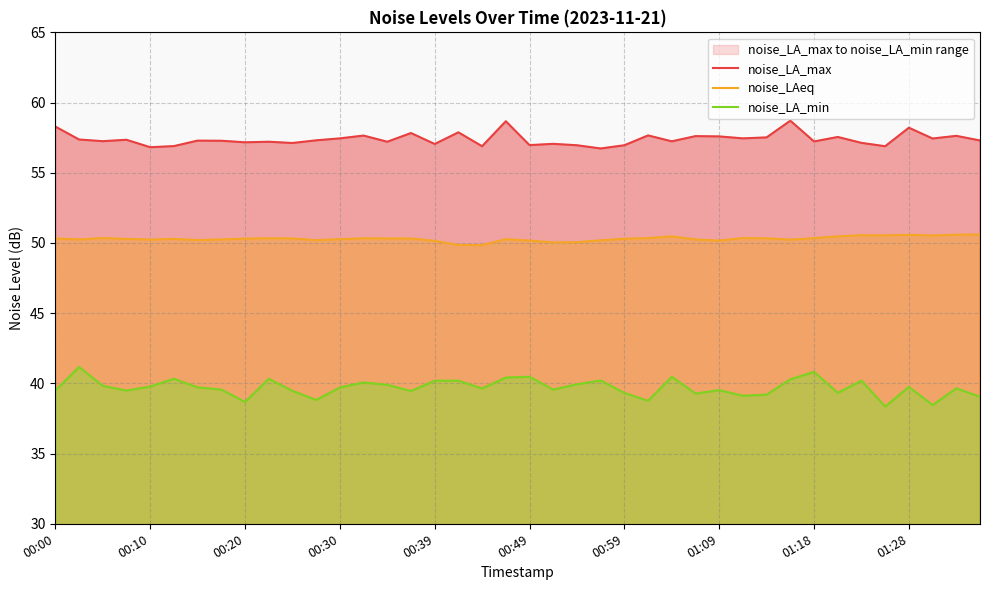

Is it true that noise_LAeq equals 87.2 at 00:30?

False